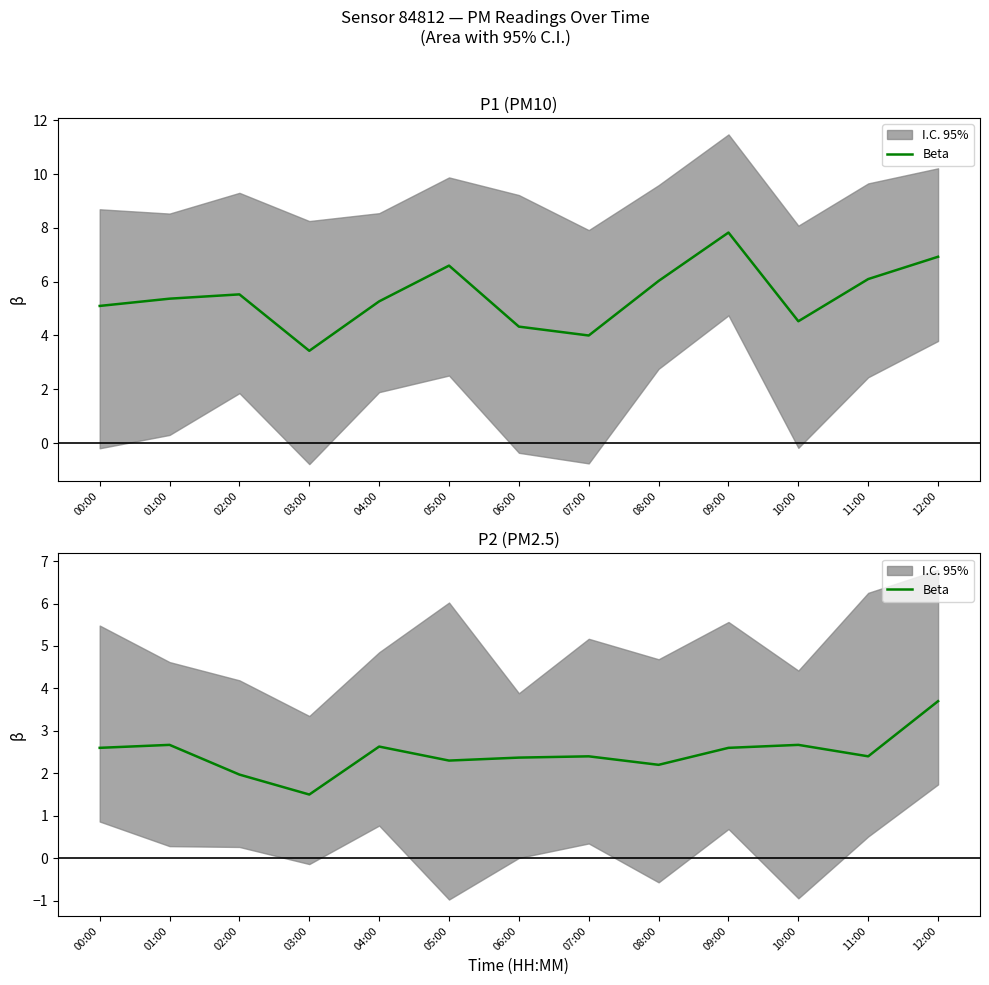

What is the difference between the values at 12:00 and 07:00?

1.3